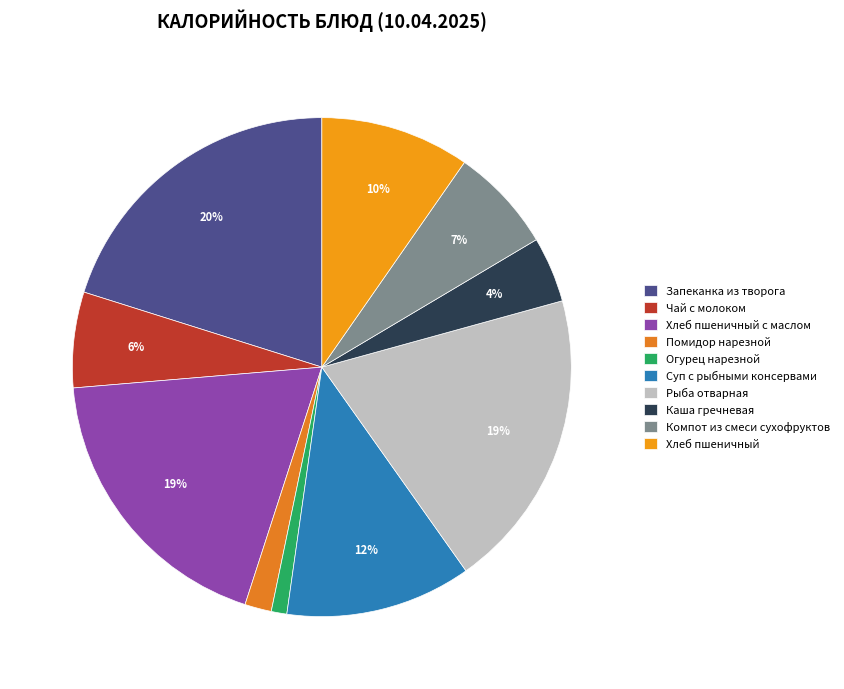

How many slices are in this pie chart?

10